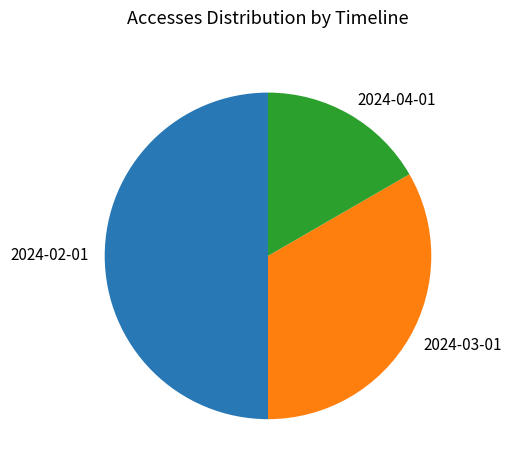

How many slices are in this pie chart?

3